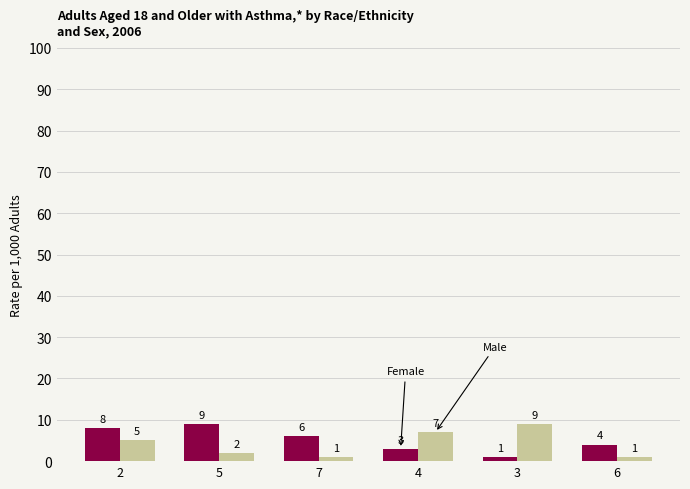

Reading left to right, extract all data points from this chart.

Female: 2=8	5=9	7=6	4=3	3=1	6=4
Male: 2=5	5=2	7=1	4=7	3=9	6=1